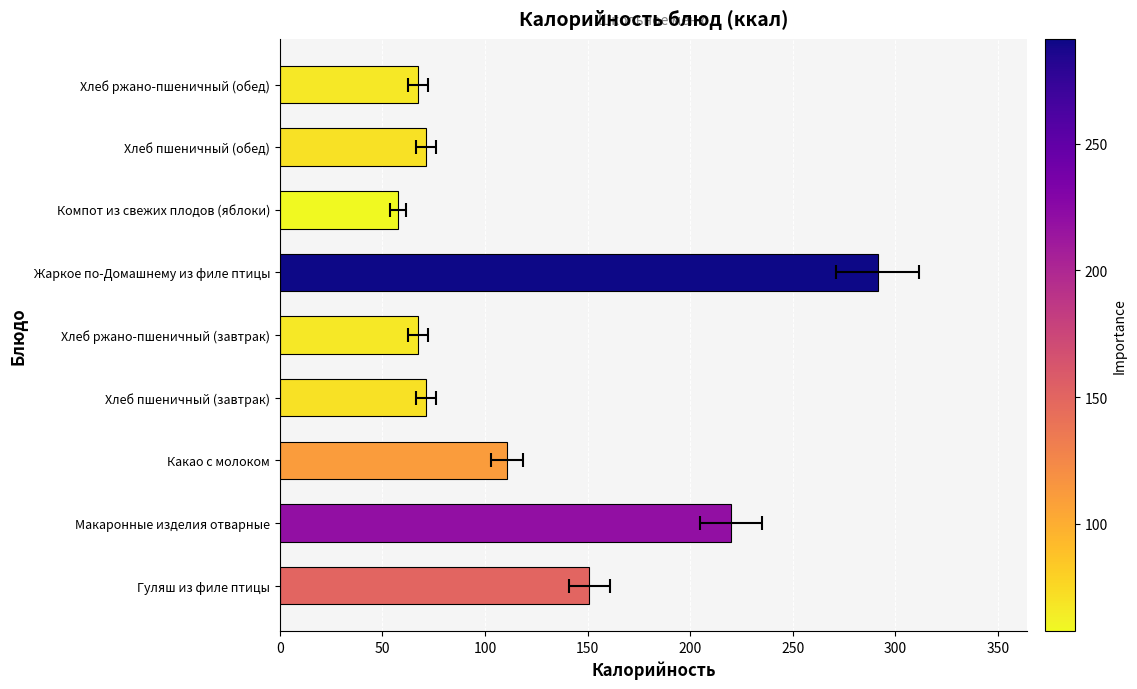

What is the value of the 8th bar from the left?

71.2